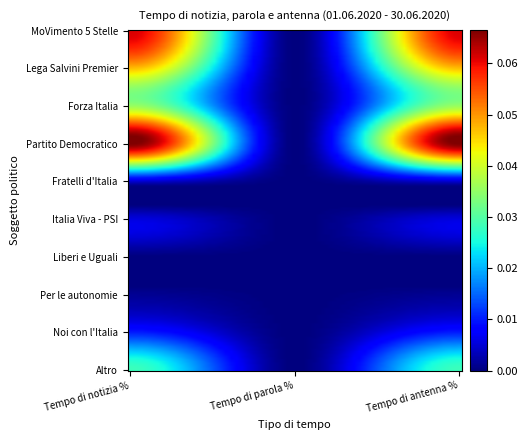

Reading right to left, transcribe all the data shown in this chart.

MoVimento 5 Stelle: 0.1	0.0	0.1
Lega Salvini Premier: 0.0	0.0	0.0
Forza Italia: 0.0	0.0	0.0
Partito Democratico: 0.1	0.0	0.1
Fratelli d'Italia: 0.0	0.0	0.0
Italia Viva - PSI: 0.0	0.0	0.0
Liberi e Uguali: 0.0	0.0	0.0
Per le autonomie: 0.0	0.0	0.0
Noi con l'Italia: 0.0	0.0	0.0
Altro: 0.0	0.0	0.0